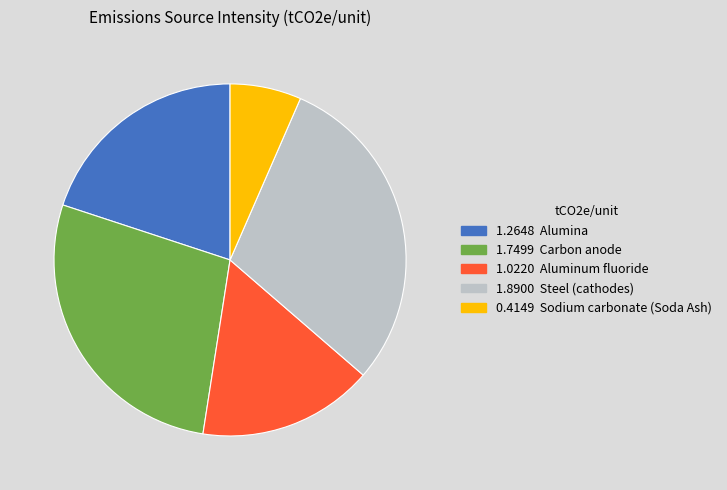

Is there any slice that represents more than half of the pie?

No